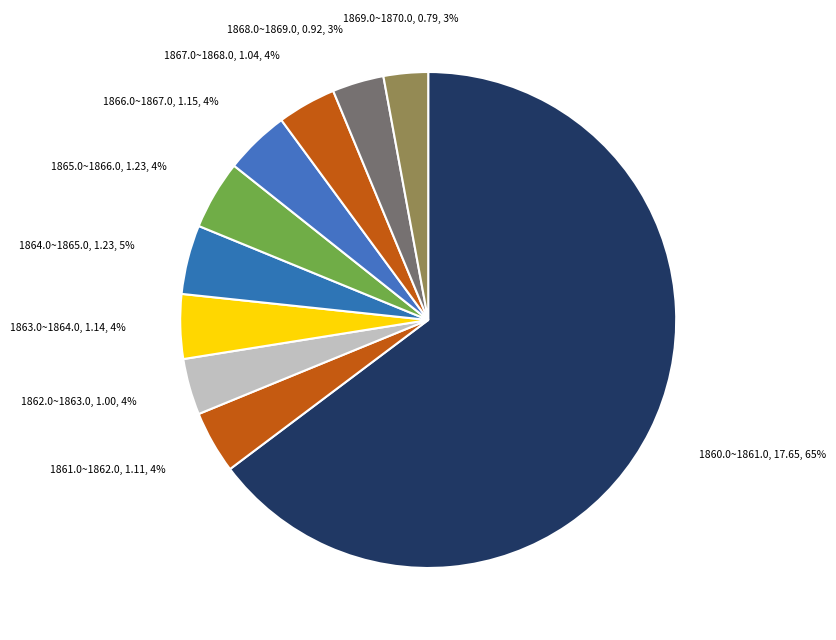

How many slices are in this pie chart?

10